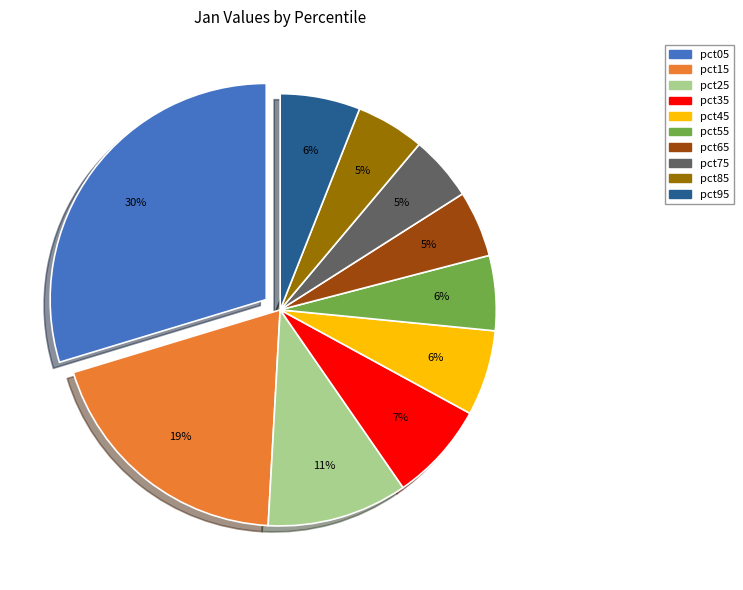

Is there a majority slice in this chart?

No